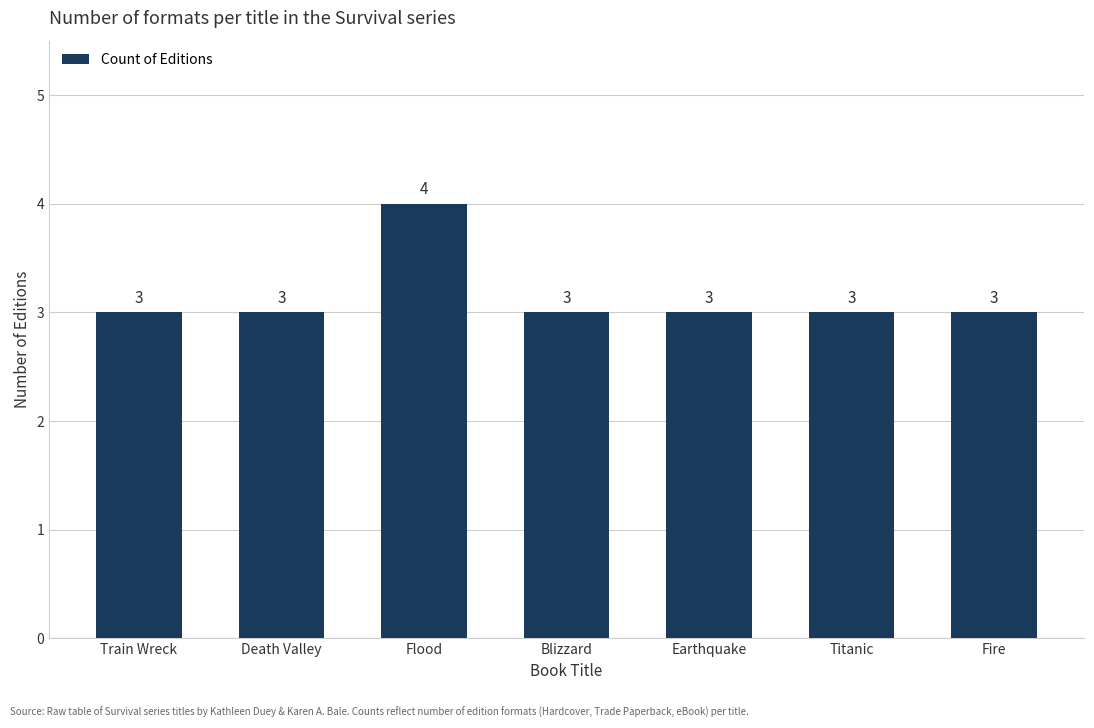

What value does the data have at Train Wreck?

3